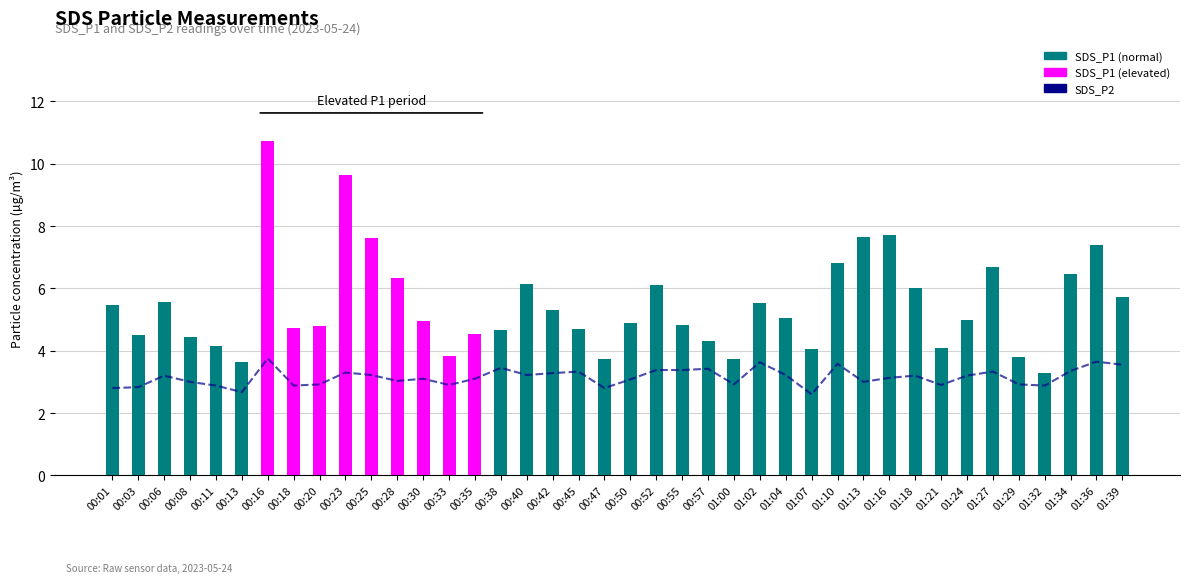

Reading right to left, extract all data points from this chart.

SDS_P2: 3.5	3.6	3.4	2.9	2.9	3.3	3.2	2.9	3.2	3.1	3.0	3.6	2.6	3.2	3.6	2.9	3.4	3.4	3.4	3.1	2.8	3.3	3.3	3.2	3.5	3.1	2.9	3.1	3.0	3.2	3.3	2.9	2.9	3.8	2.7	2.9	3.0	3.2	2.8	2.8
SDS_P1: 5.7	7.4	6.5	3.3	3.8	6.7	5.0	4.1	6.0	7.7	7.7	6.8	4.1	5.0	5.5	3.7	4.3	4.8	6.1	4.9	3.7	4.7	5.3	6.1	4.7	4.5	3.8	5.0	6.3	7.6	9.7	4.8	4.7	10.7	3.6	4.2	4.5	5.6	4.5	5.5